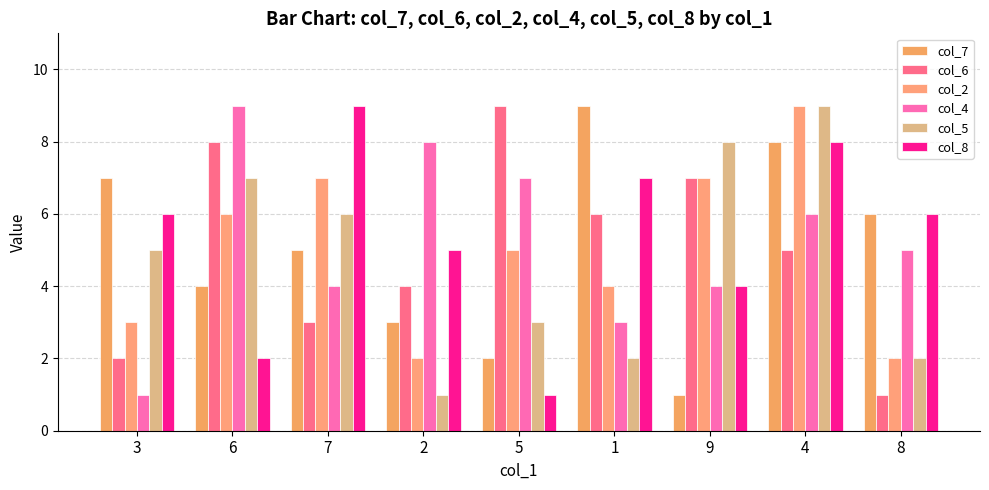

What is the sum of all col_2 values?

45